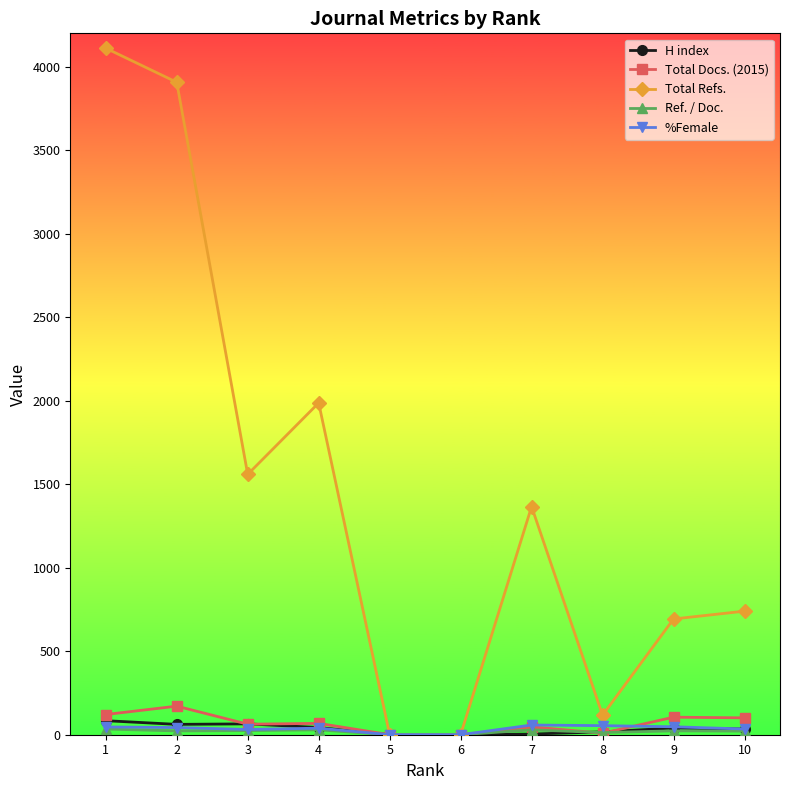

Which label corresponds to the largest value in the chart?

1